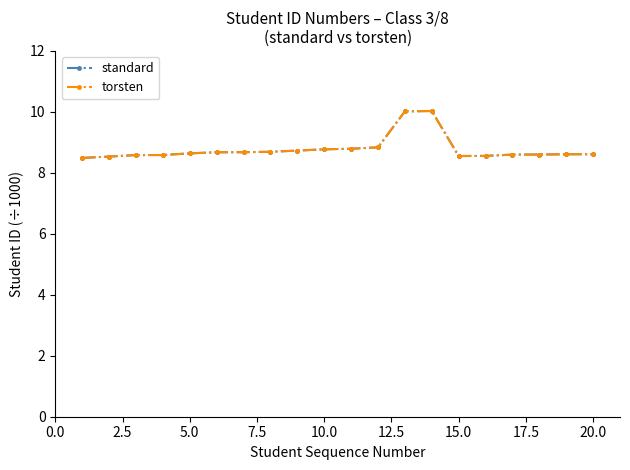

True or false: torsten has more than 2 interior local peaks.

False